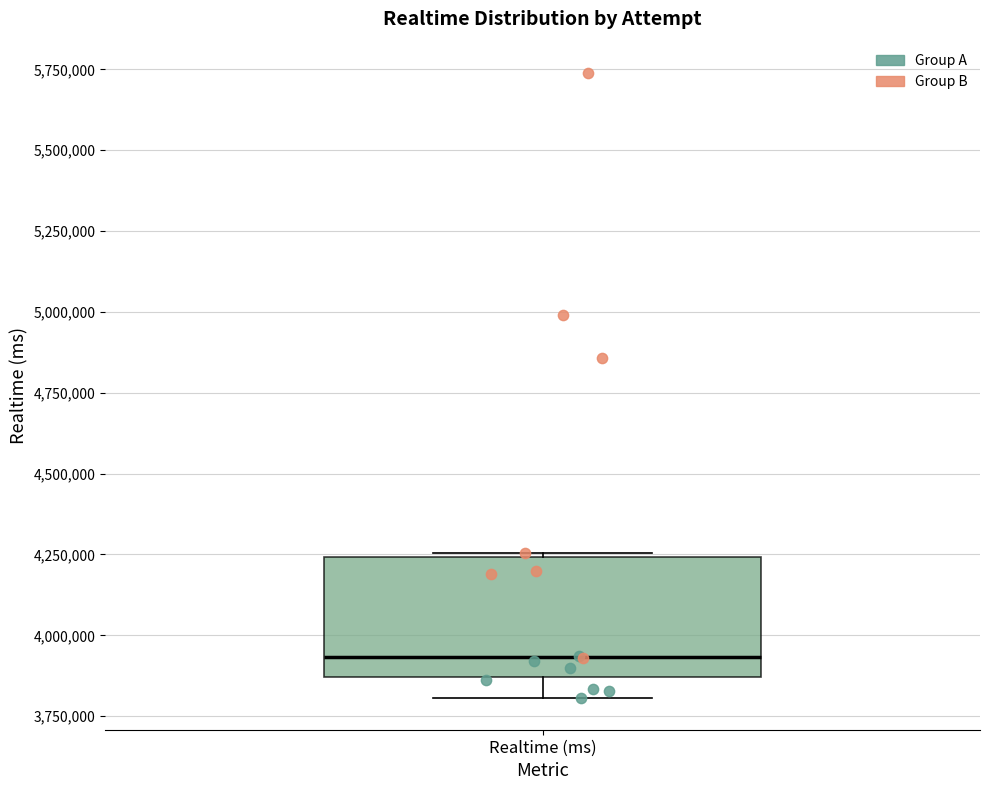

Read this box plot against the y-axis: the position of the median line, the range covered by the box, and the ends of both whiskers. The values are not printed on the chart, so give them approximately, as read against the axis.

median 3950000, box 3850000 to 4250000, whiskers 3800000 to 4250000